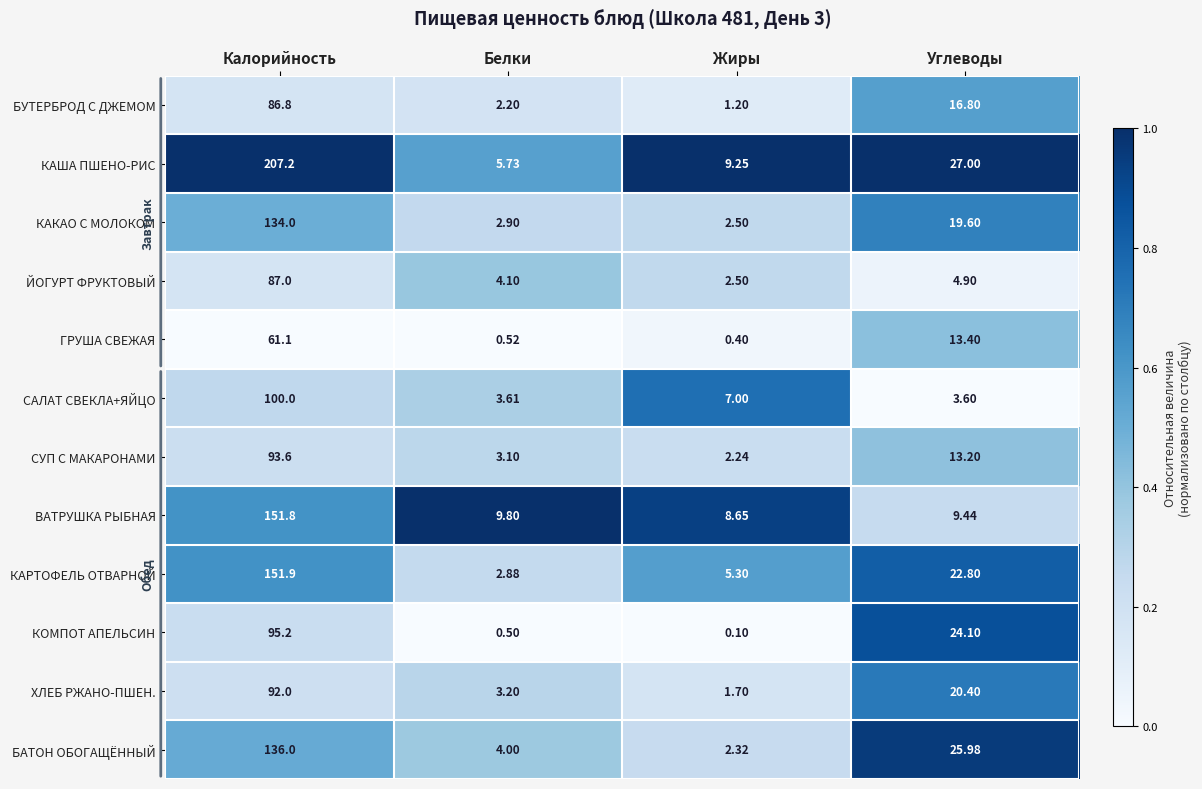

At how many categories does at least one series exceed 0?

4